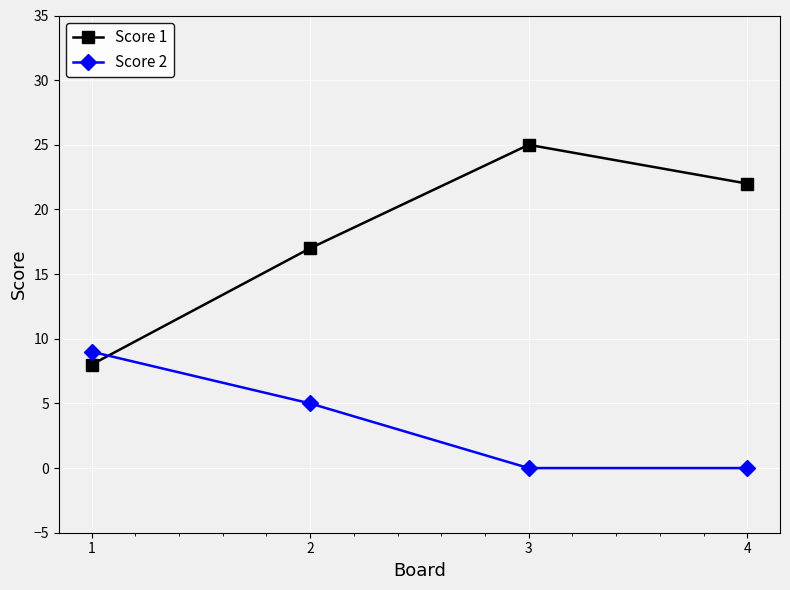

List the series in order of their peak value, lowest first.

Score 2, Score 1